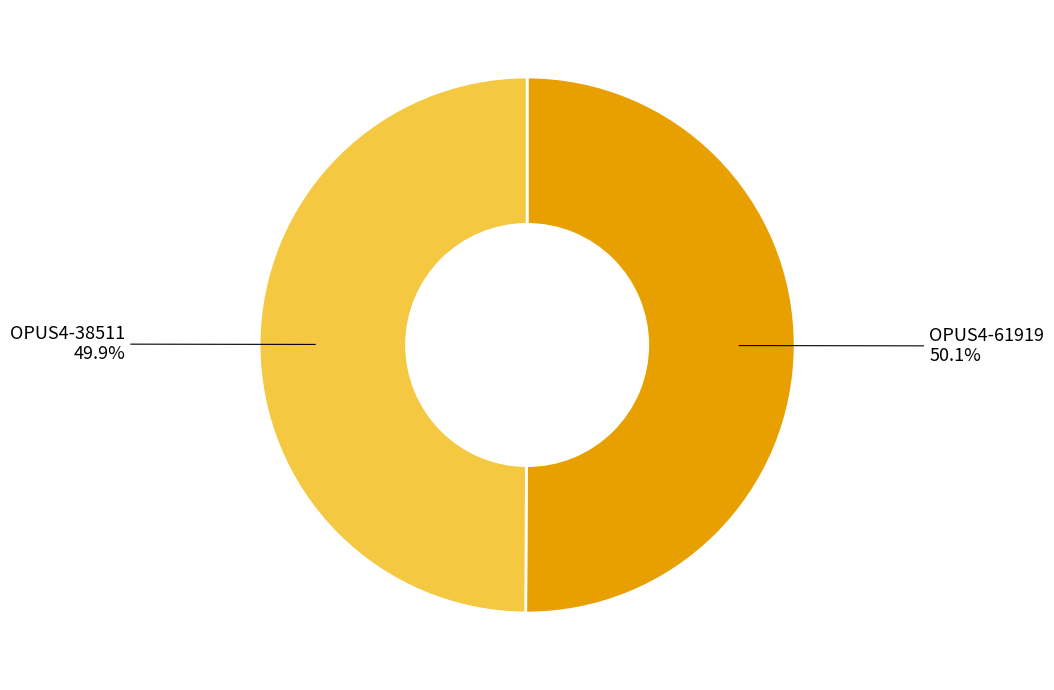

Combined, what portion of the pie is OPUS4-61919 and OPUS4-38511?

100.0%